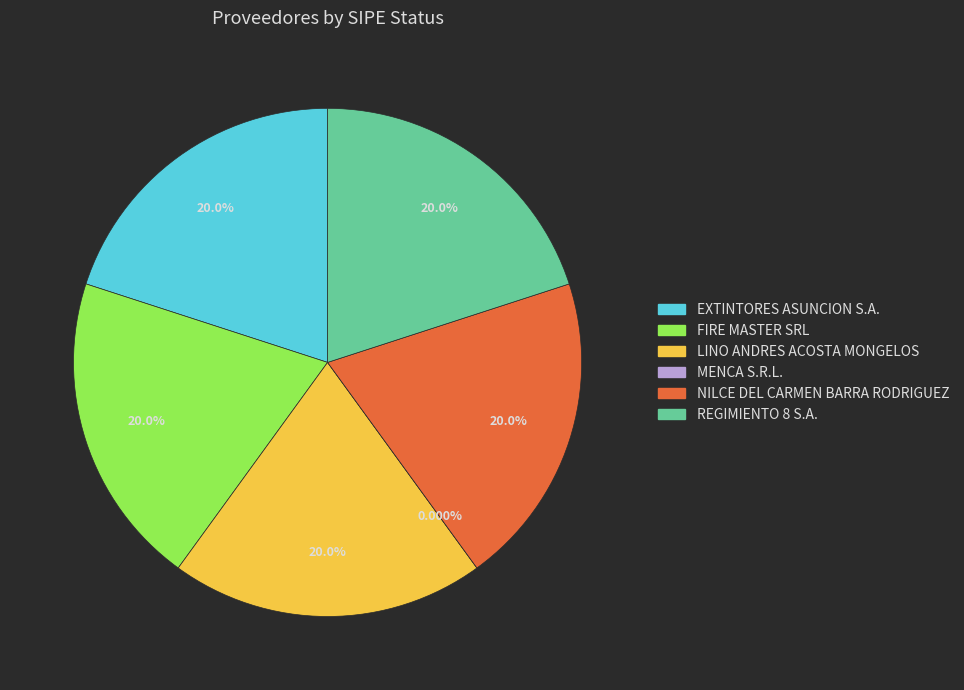

The NILCE DEL CARMEN BARRA RODRIGUEZ slice represents 6% of the pie. True or false?

False